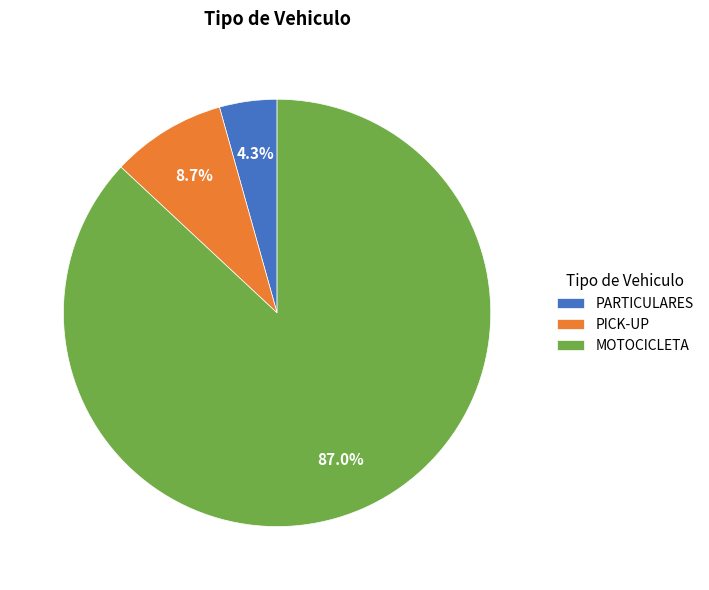

Which slice represents more than half of the pie?

MOTOCICLETA